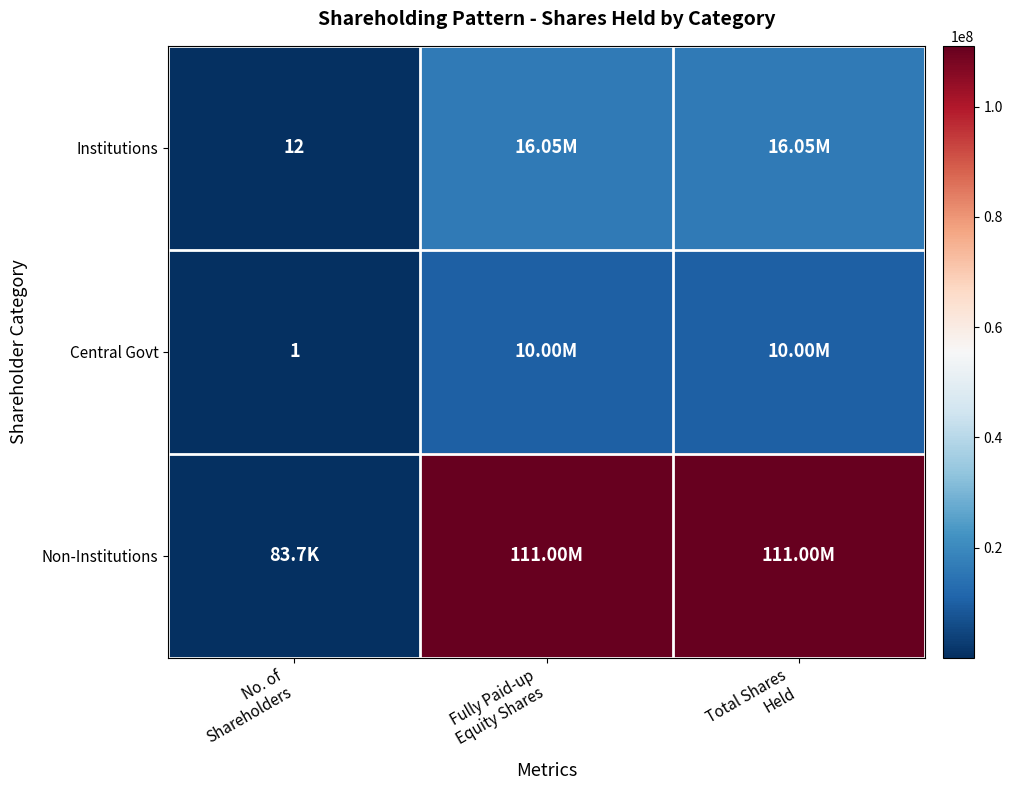

Is the value of Institutions at Fully Paid-up Equity Shares greater than the value of Non-Institutions at No. of Shareholders?

Yes